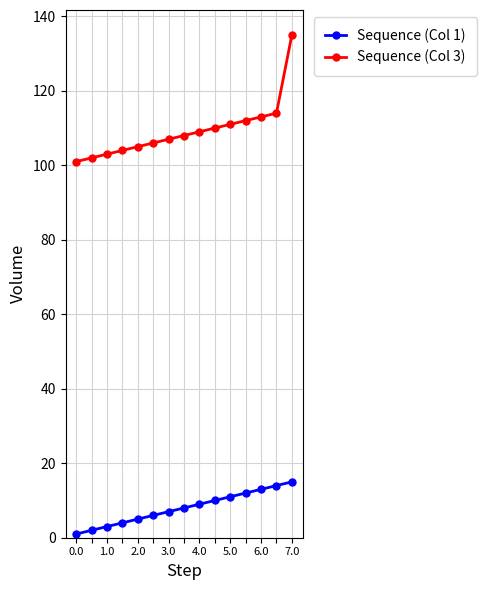

What is the average value of the Sequence (Col 1) series?

8